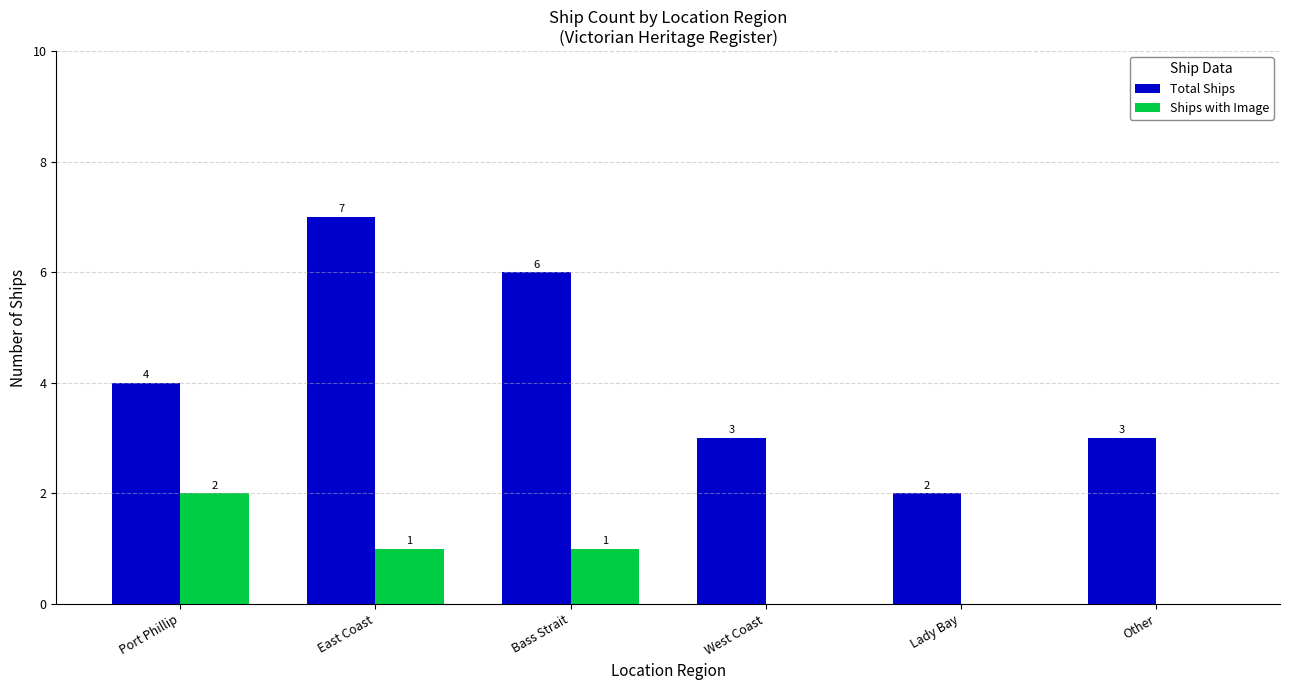

Between East Coast and Lady Bay, which series saw the biggest shift?

Total Ships